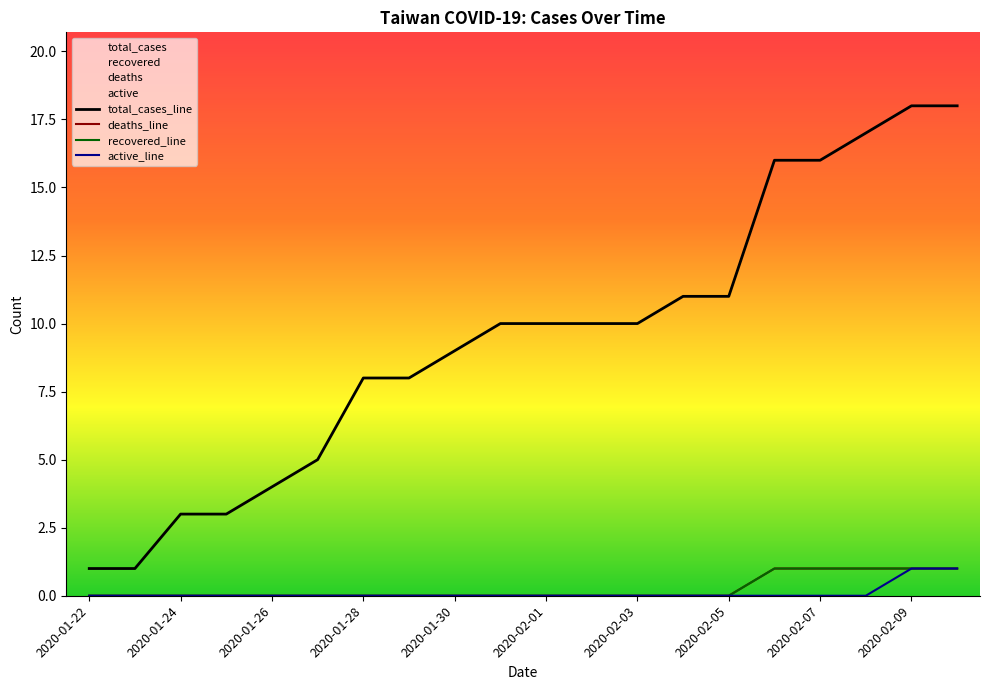

Is this an area chart (filled region under the line)?

No